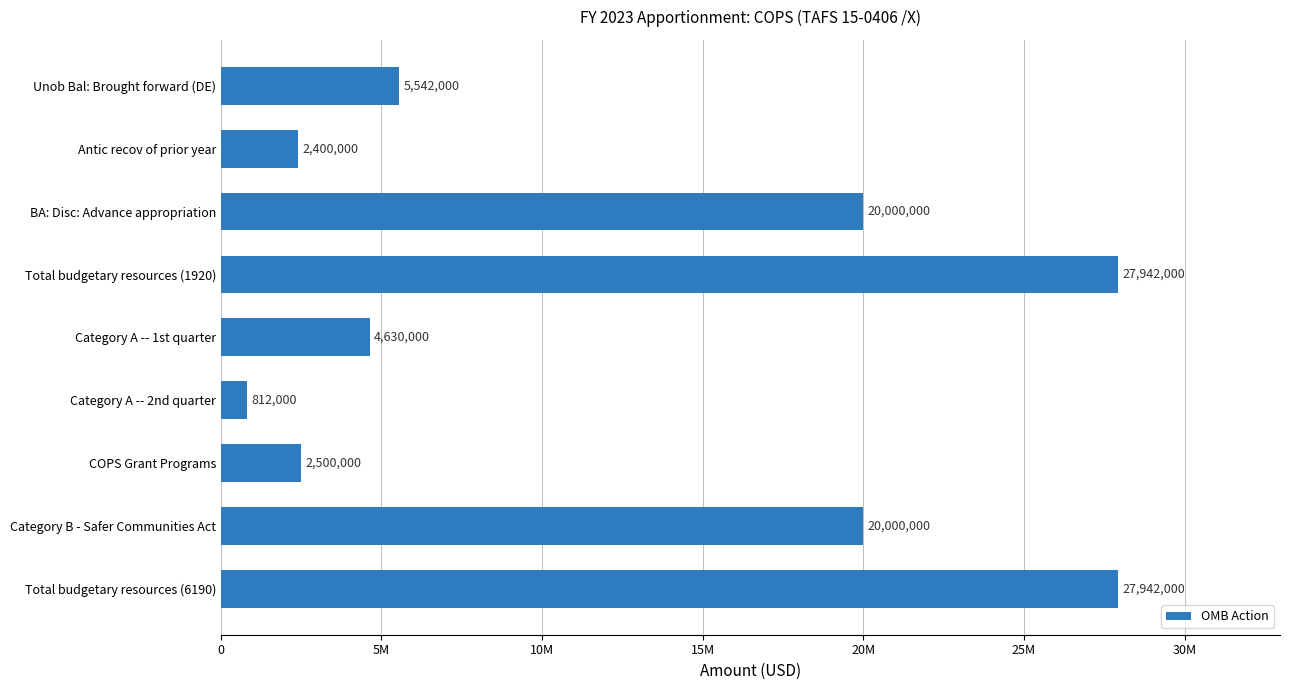

Are the bars horizontal?

Yes